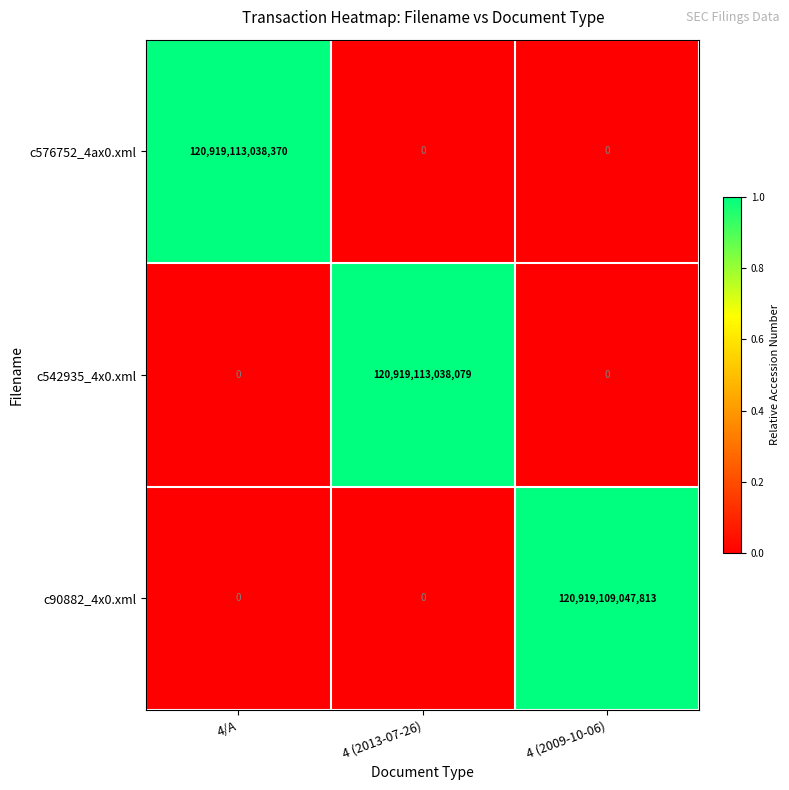

Where is c90882_4x0.xml nearest to the value 60459554523906?

4/A